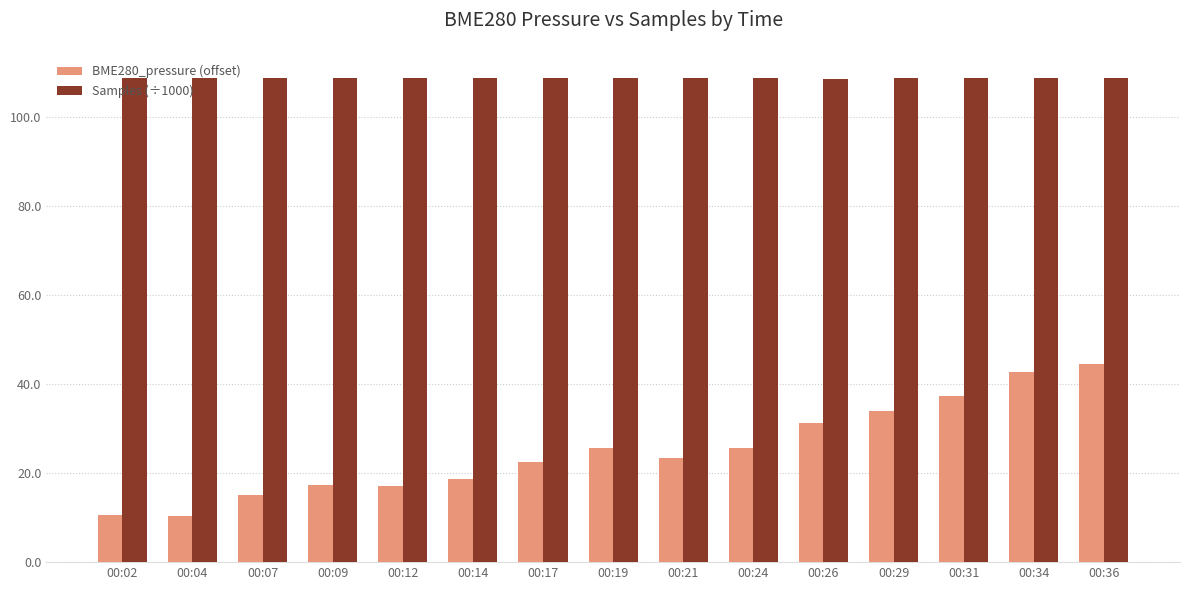

What is the difference between the BME280_pressure (offset) values at 00:07 and 00:14?

3.6